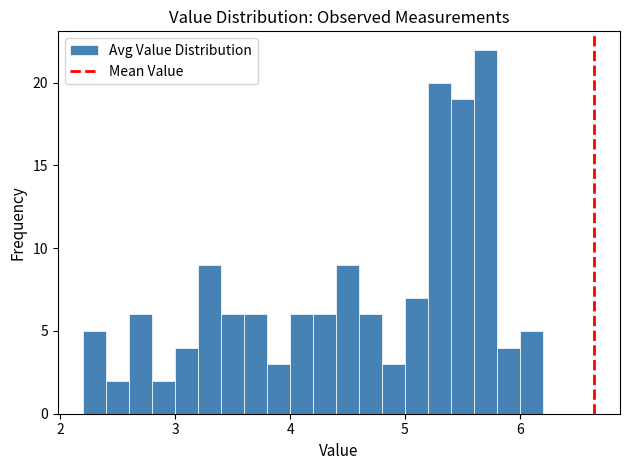

Read against the x-axis, roughly where is the centre of the tallest bar?

5.7